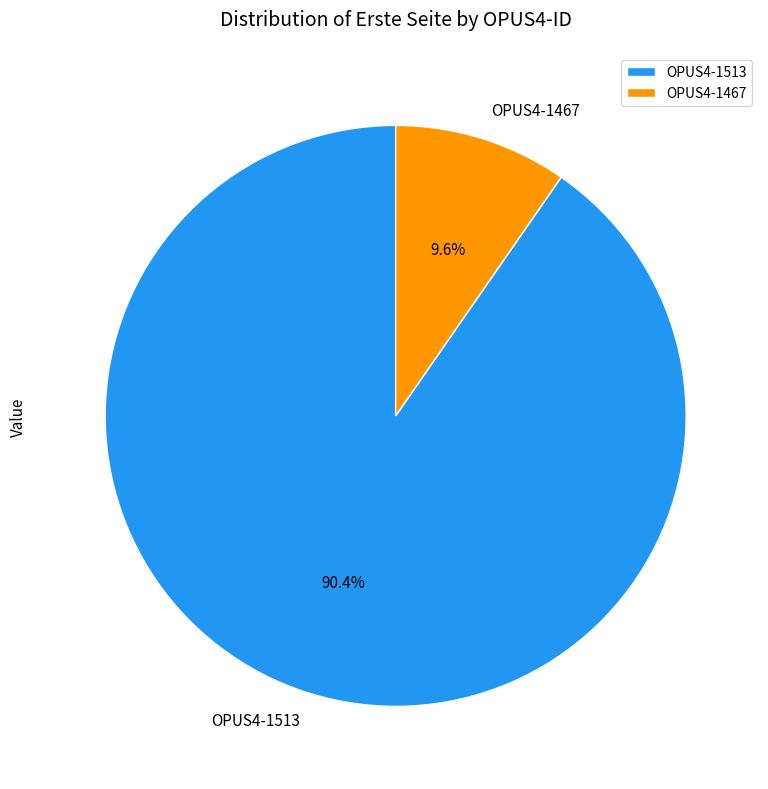

Which has a higher value, OPUS4-1467 or OPUS4-1513?

OPUS4-1513